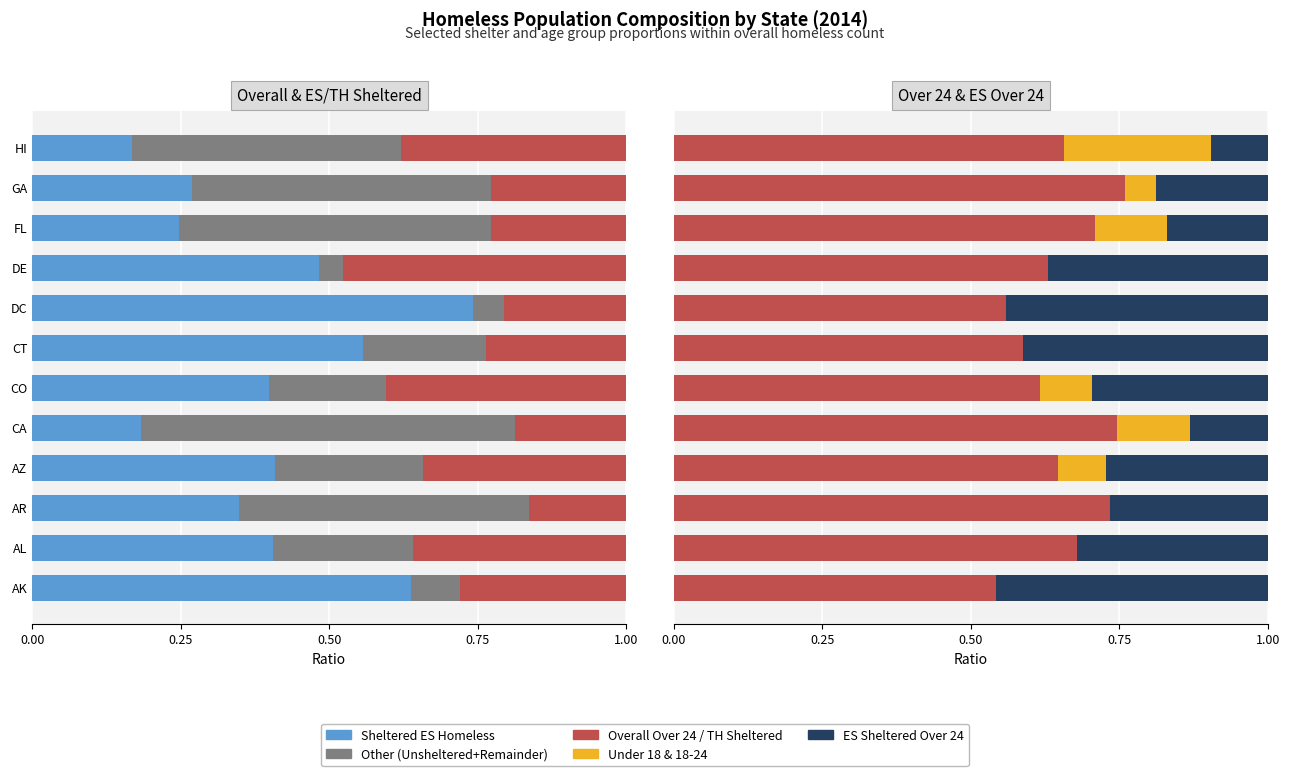

What is the total value across all series at DC?

2.0